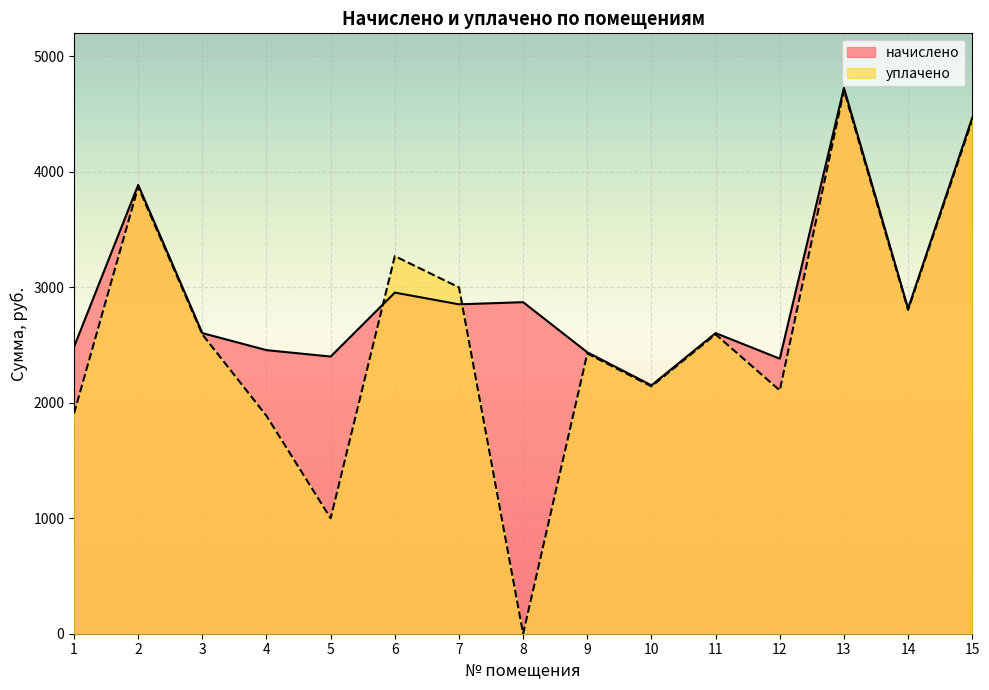

How many times do уплачено and начислено cross each other?

2